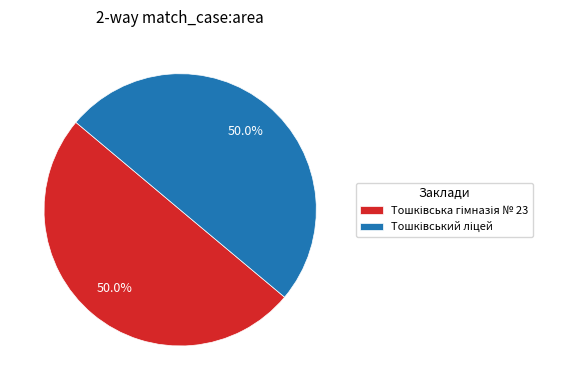

How many segments does this pie chart have?

2